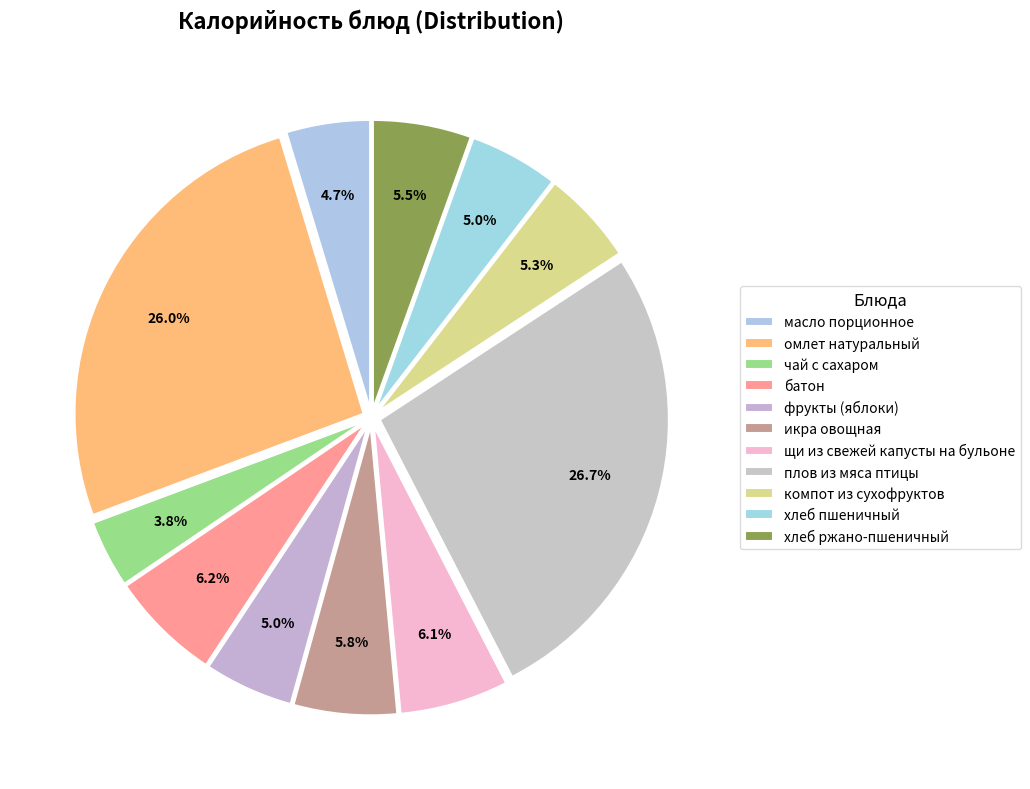

Is икра овощная the majority of the pie?

No